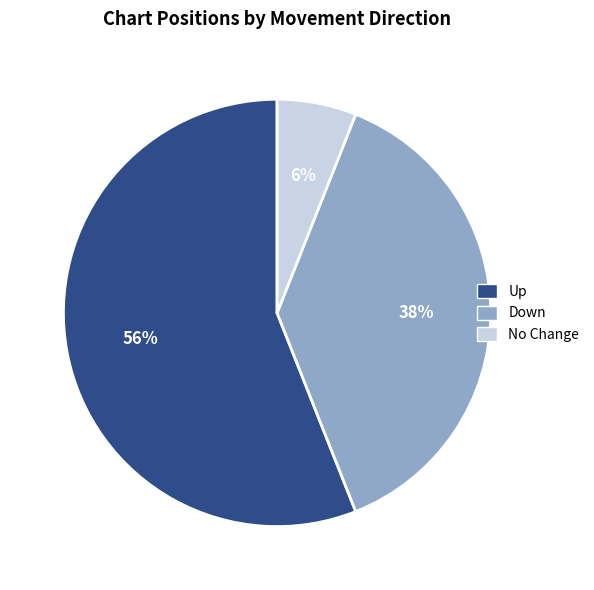

How many segments does this pie chart have?

3